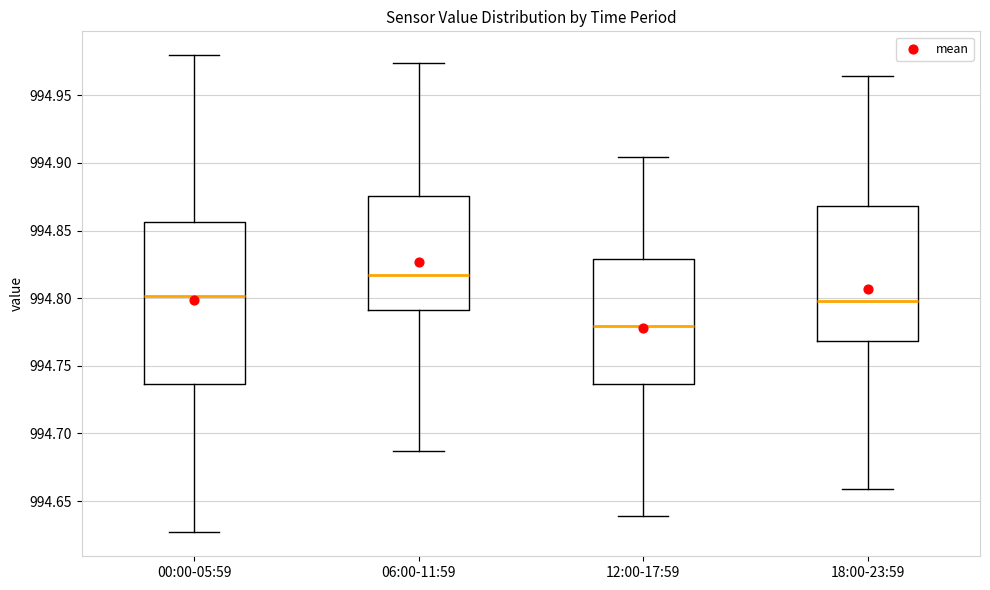

Where does the median line of the box for 06:00-11:59 sit on the y-axis? The values are not printed on the chart, so give them approximately, as read against the axis.

994.815